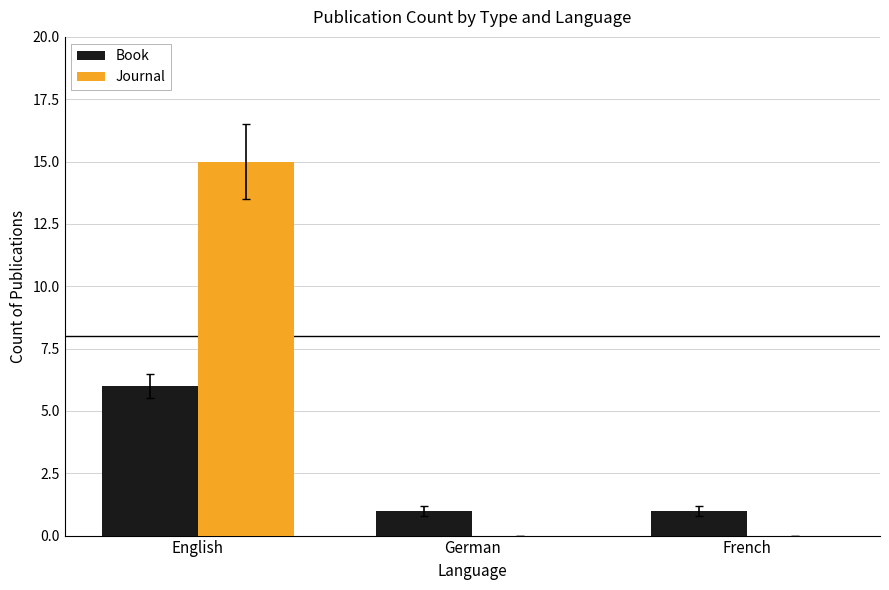

What is the difference between the Book values at English and French?

5